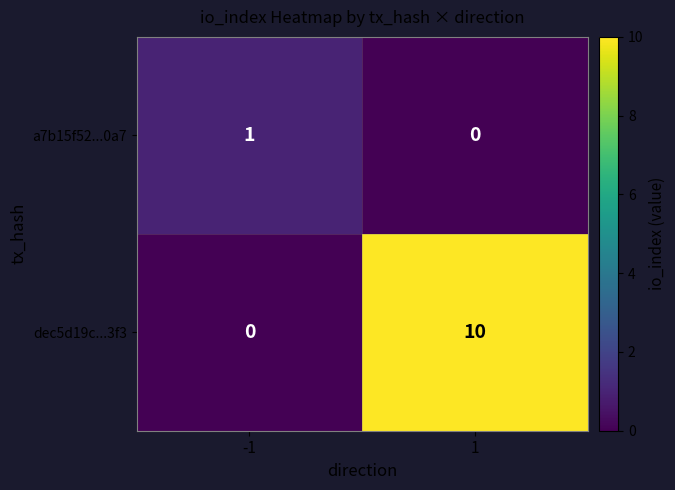

What is the spread (max minus min) of values at 1?

10